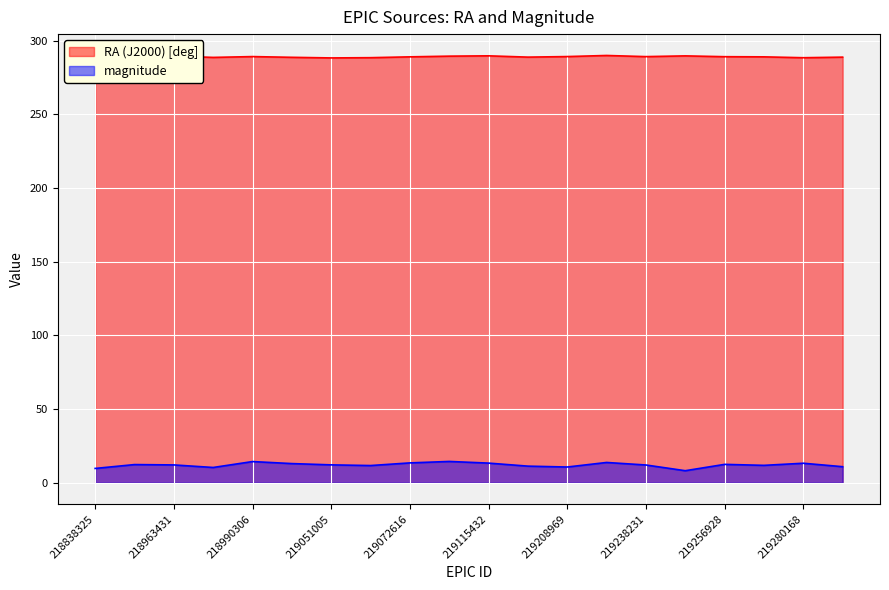

What is the approximate value of RA (J2000) [deg] at 219275512?

289.0